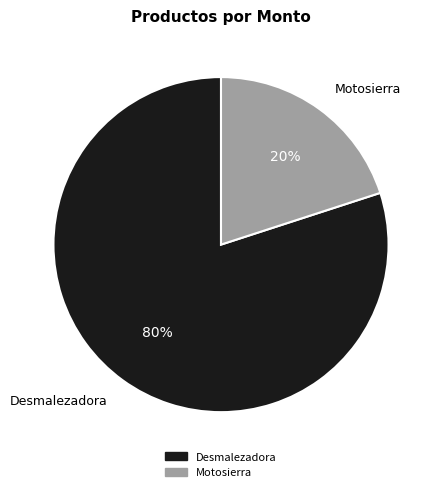

Between Desmalezadora and Motosierra, which is larger?

Desmalezadora